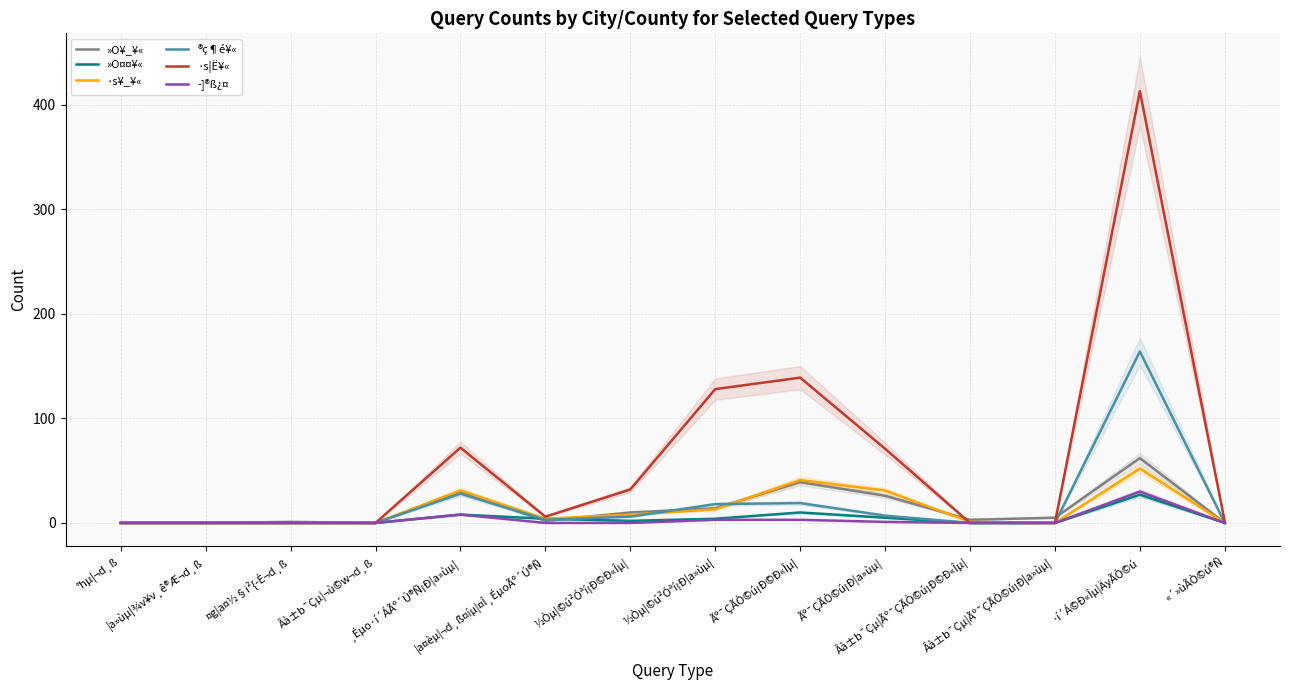

What are all the series names shown in the legend?

»O¥_¥«, »O¤¤¥«, ·s¥_¥«, ®ç¶é¥«, ·s¦Ë¥«, ­]®ß¿¤